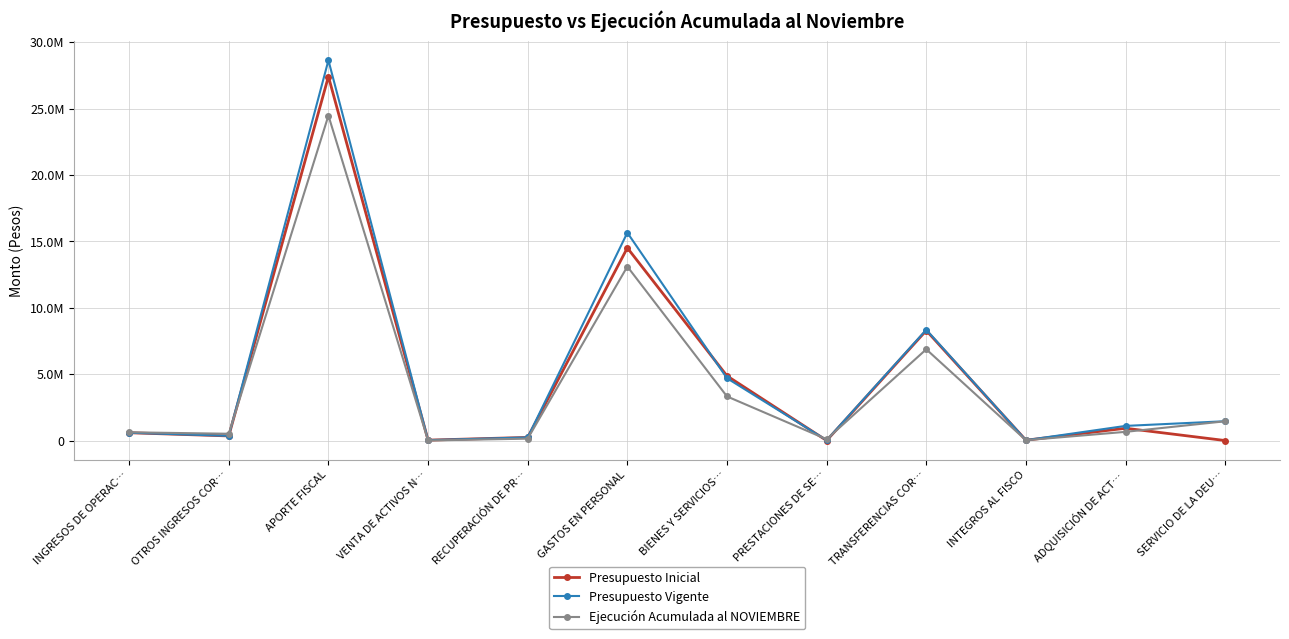

Rank the series by their average value, from lowest to highest.

Ejecución Acumulada al NOVIEMBRE, Presupuesto Inicial, Presupuesto Vigente